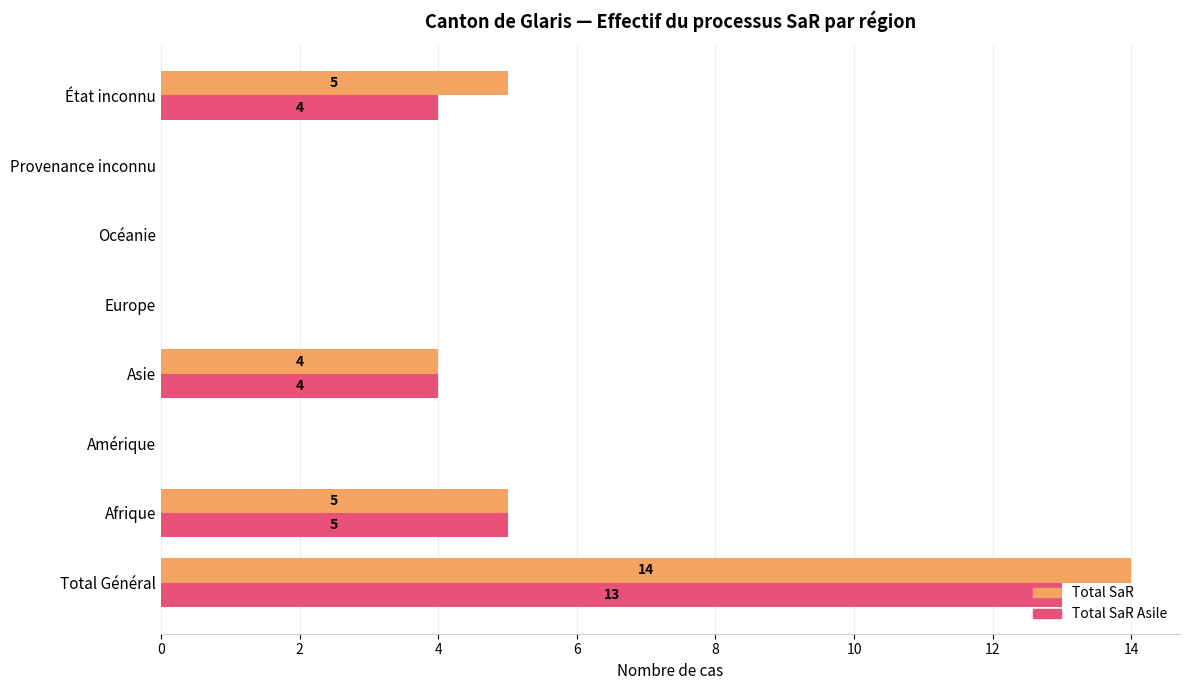

What value does the Total SaR series have at Afrique, to the nearest 5?

5